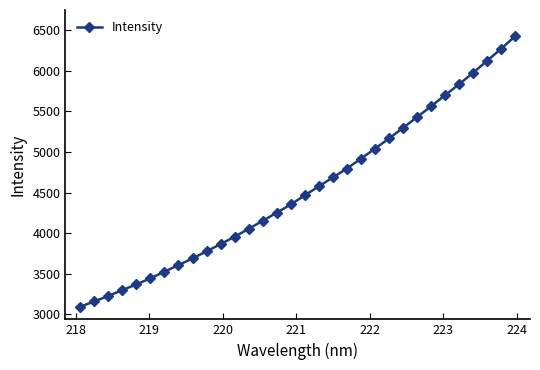

True or false: there are more than 2 points higher than both neighbors.

False